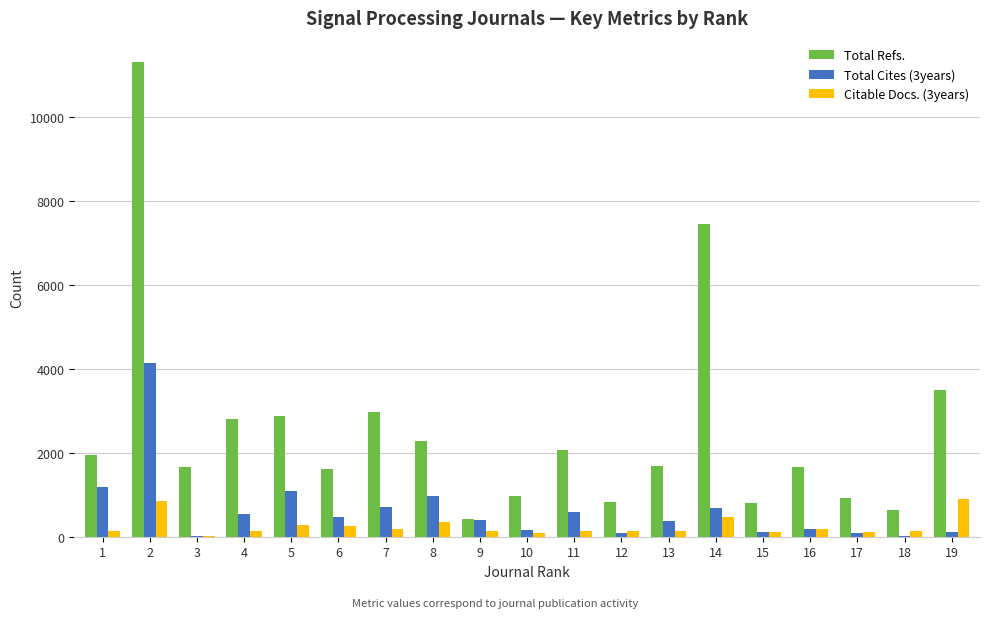

Count the number of categories in the chart.

19